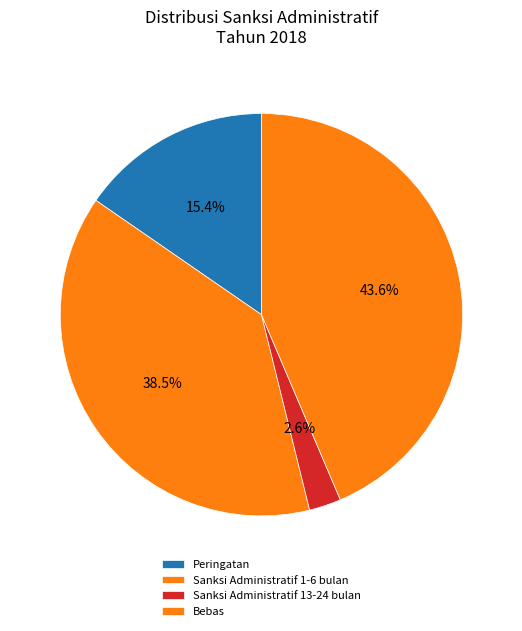

Which slice is the largest?

Bebas